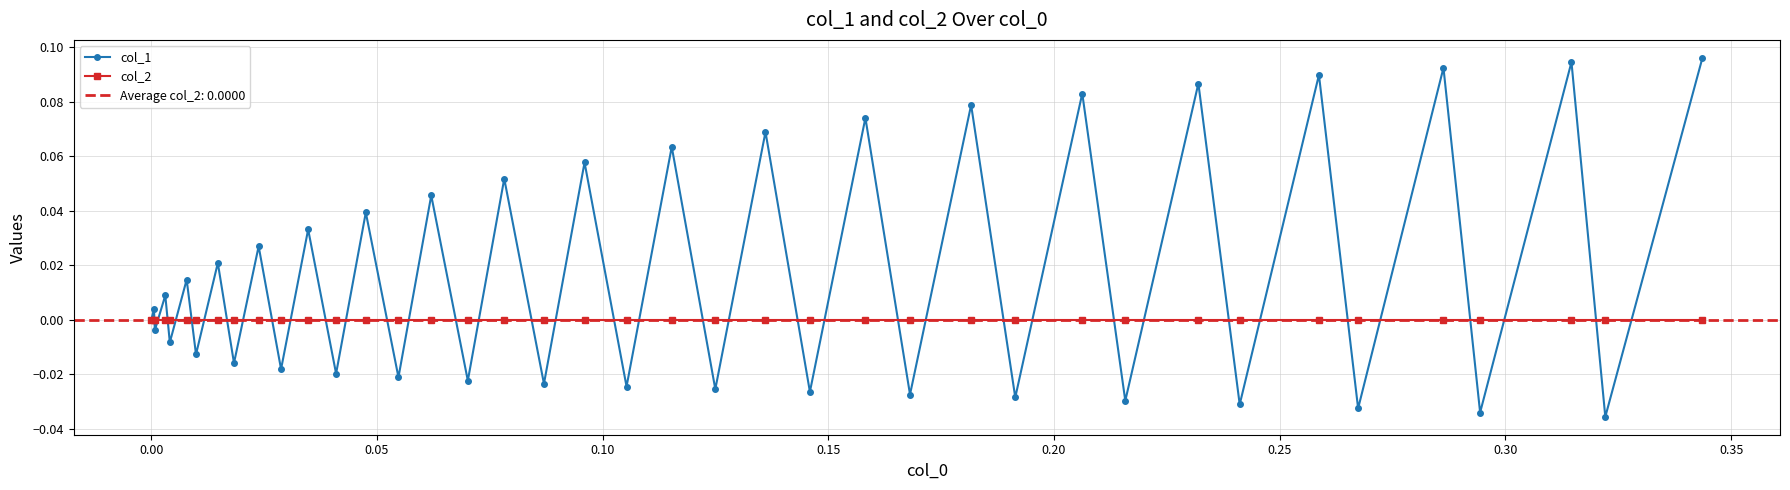

In col_1, how many points are lower than both neighbors (excluding endpoints)?

19